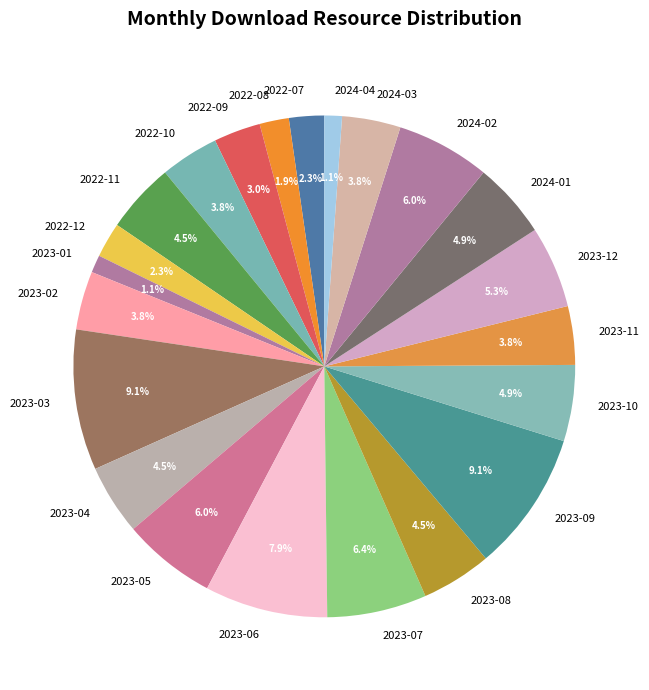

To the nearest percent, what is the average slice percentage?

5%